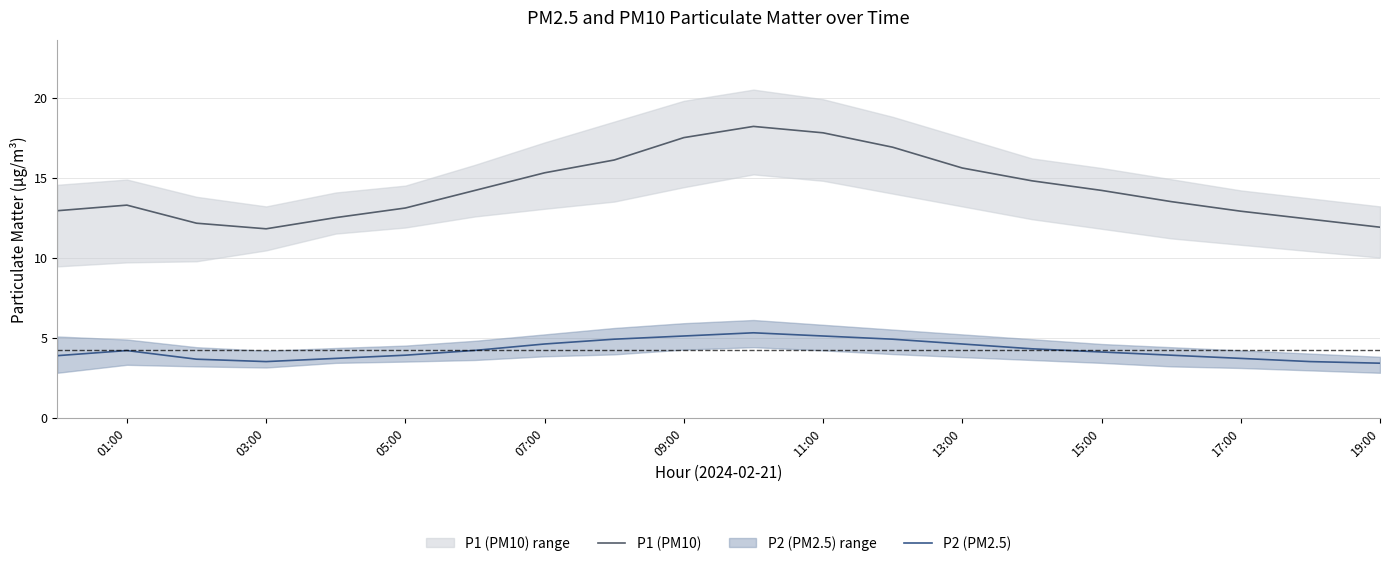

What is the difference between the maximum and second lowest values in the P2 (PM2.5) series?

1.8